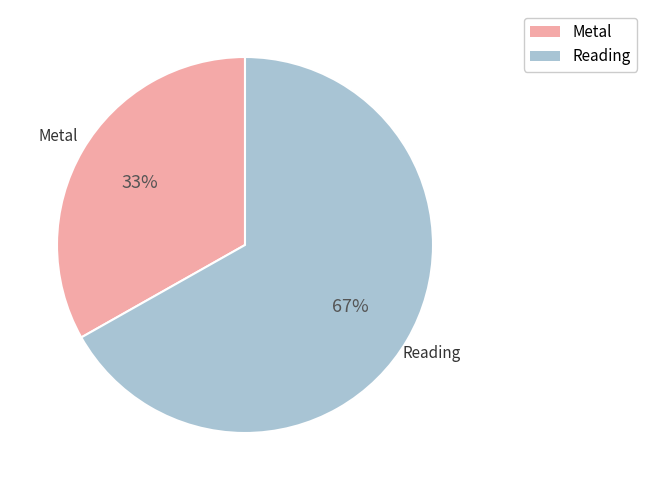

Combined, do Reading and Metal account for over 50%?

Yes